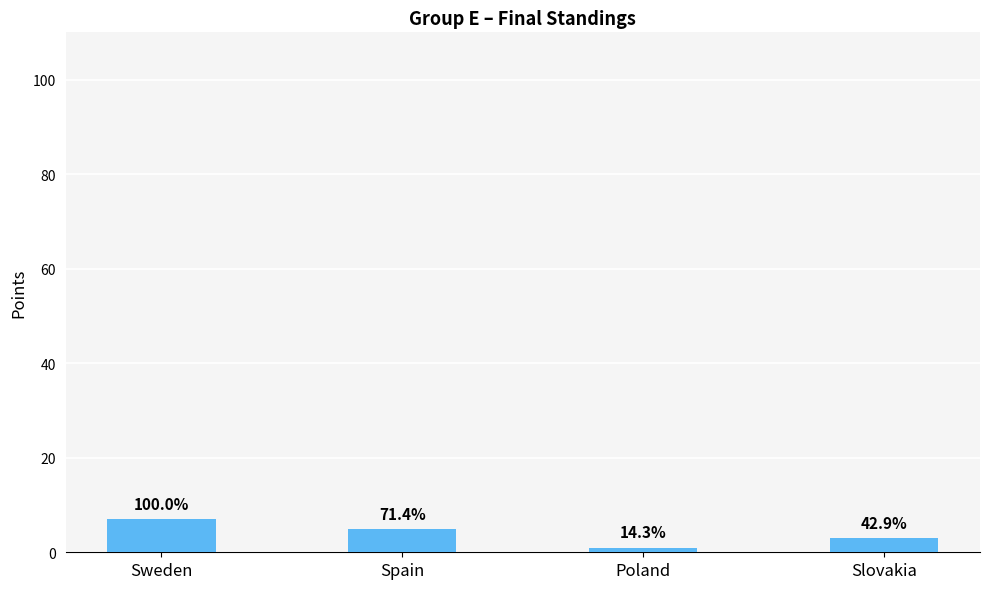

Does the chart contain any negative values?

No